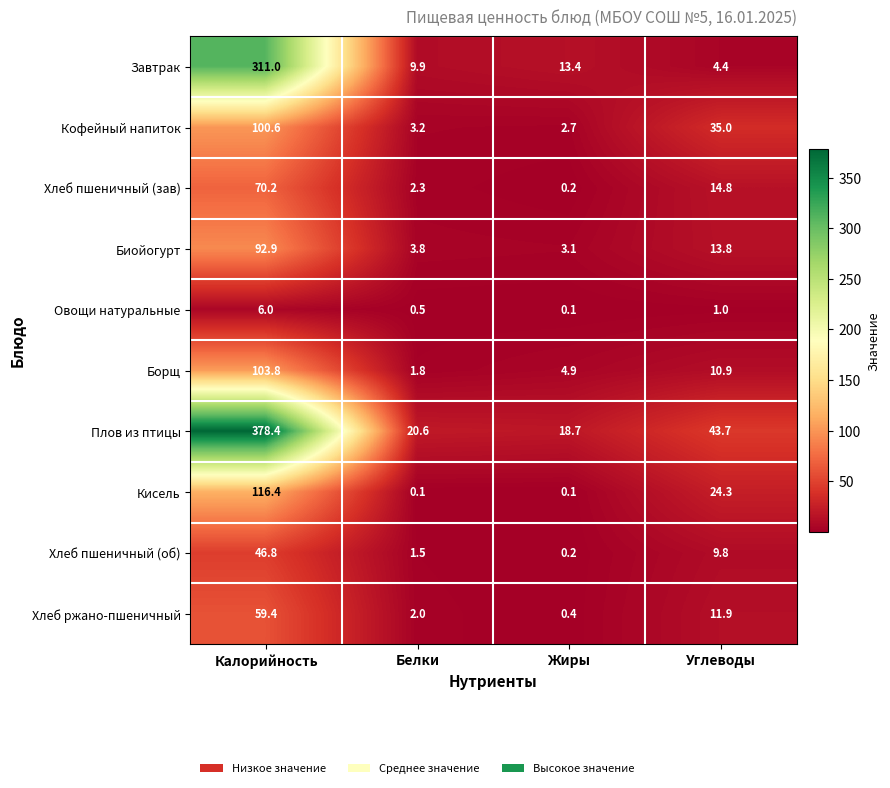

Between Белки and Углеводы, which series saw the biggest shift?

Кофейный напиток